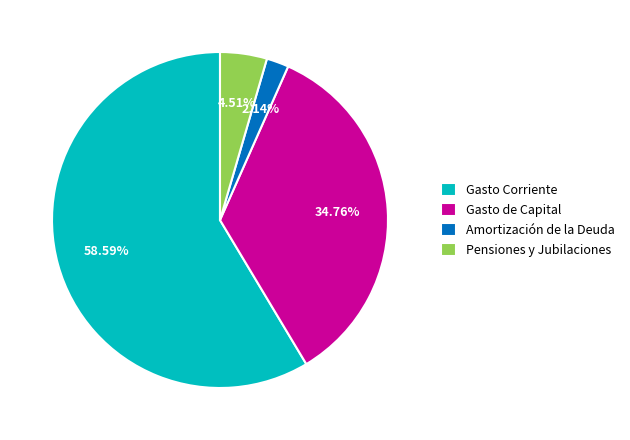

Is it true that Gasto Corriente is 59% of the pie?

True